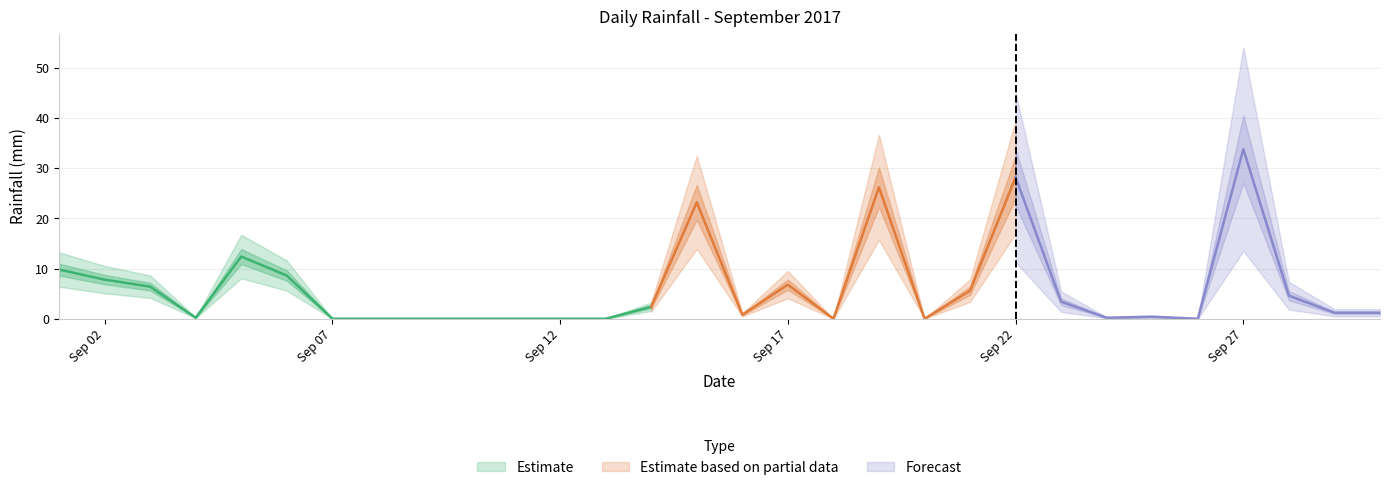

Which category has the highest value across all series?

2017-09-27